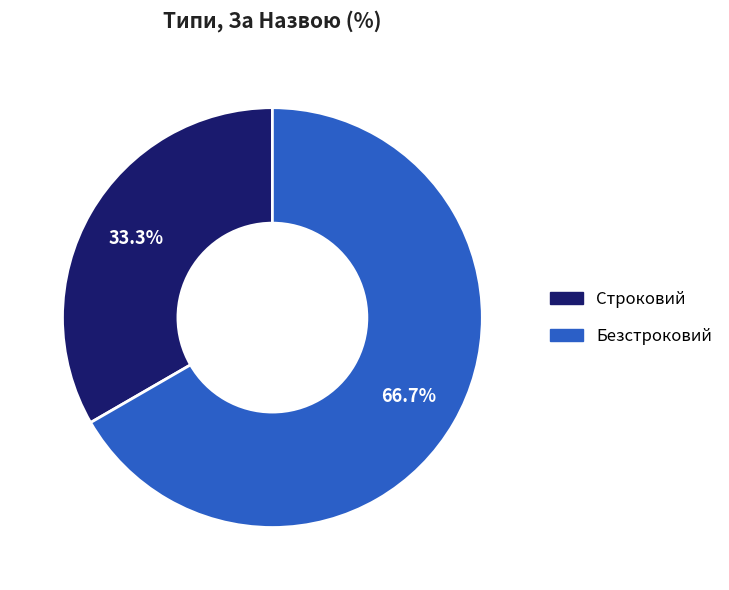

How many slices are in this pie chart?

2